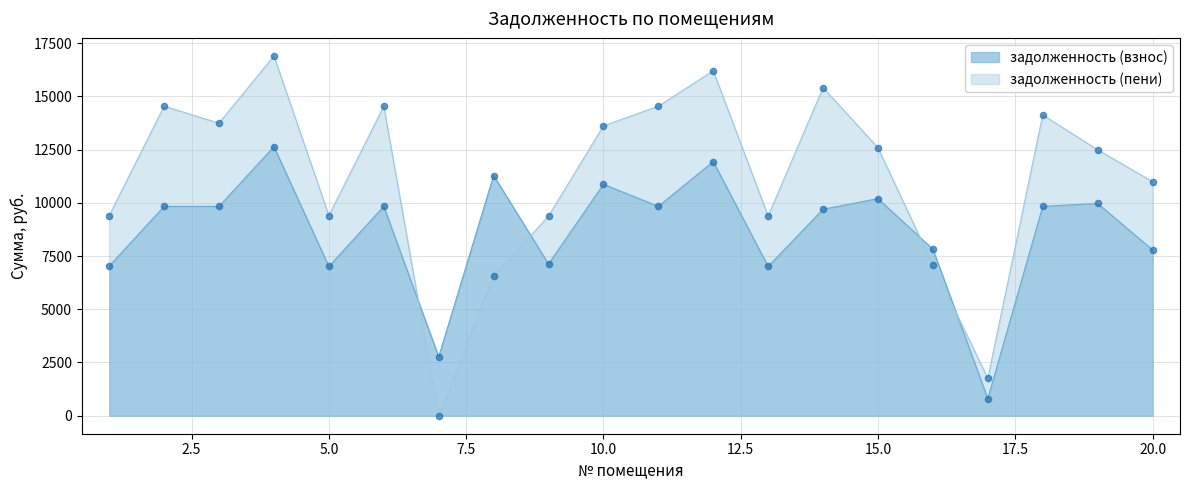

Which series reaches the maximum Y coordinate?

задолженность (пени)